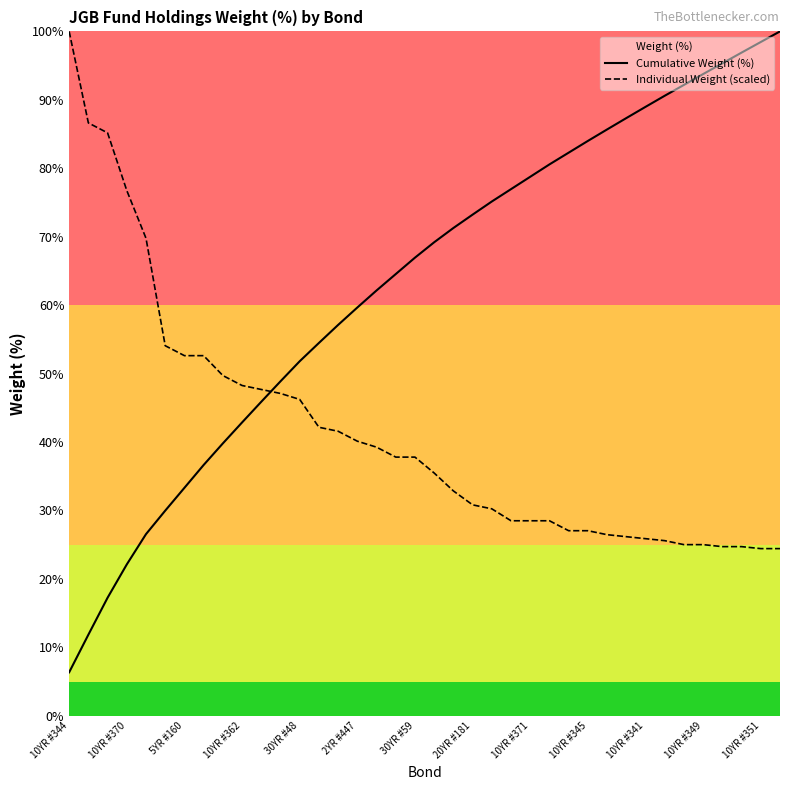

What is the value of the Individual Weight (scaled) point at the 1st from the left?

100.0